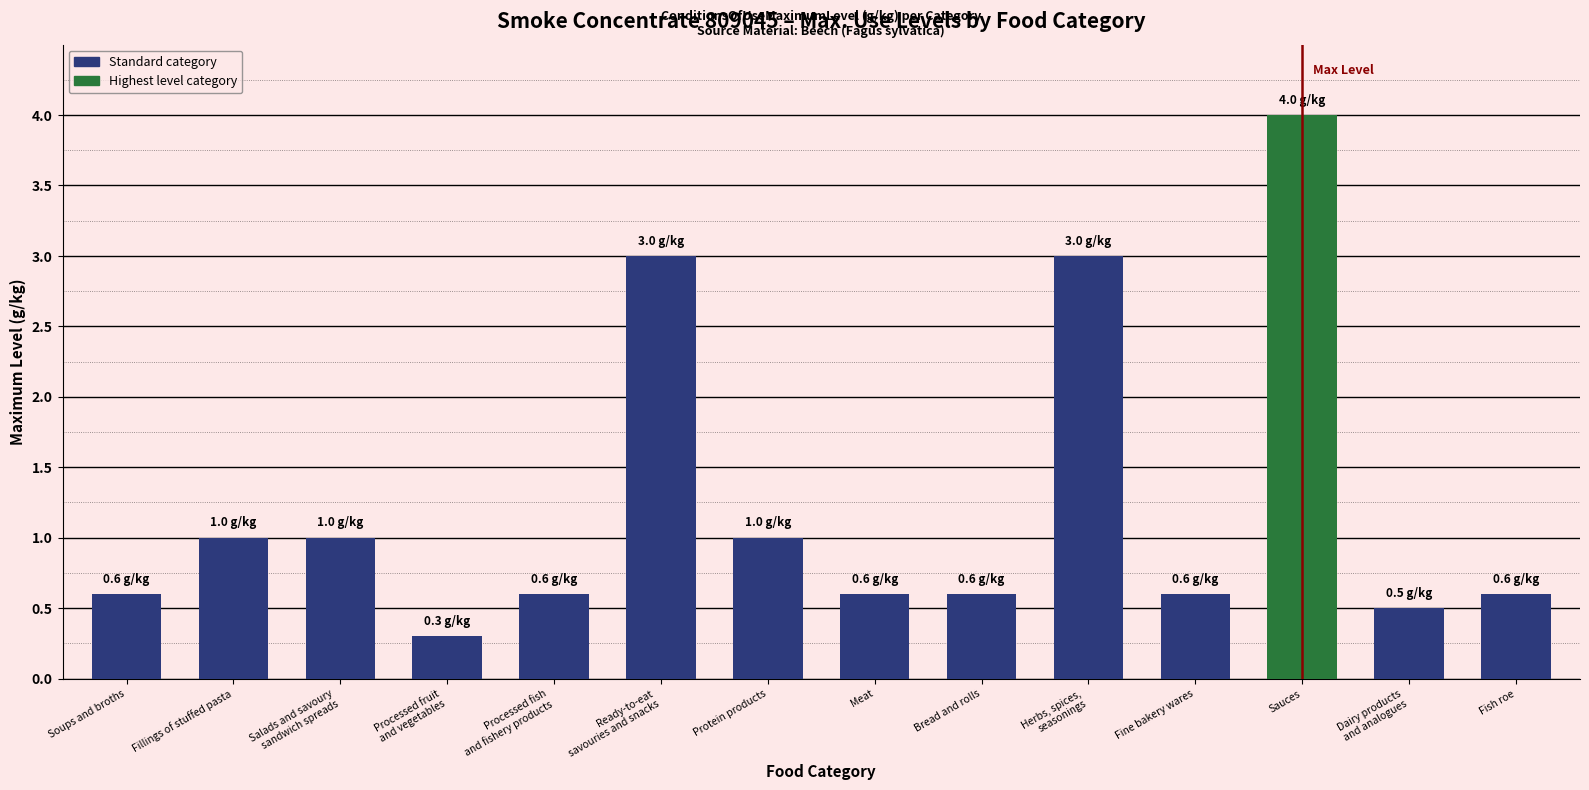

How many bars are there in total?

14